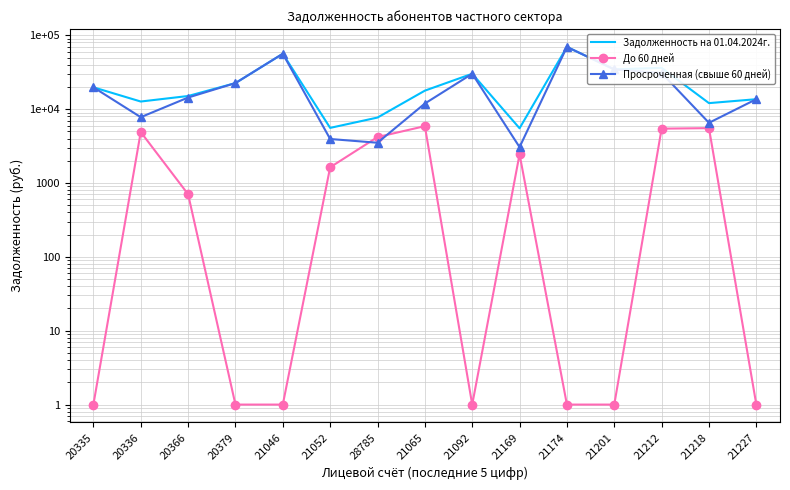

In Просроченная (свыше 60 дней), how many points are lower than both neighbors (excluding endpoints)?

4